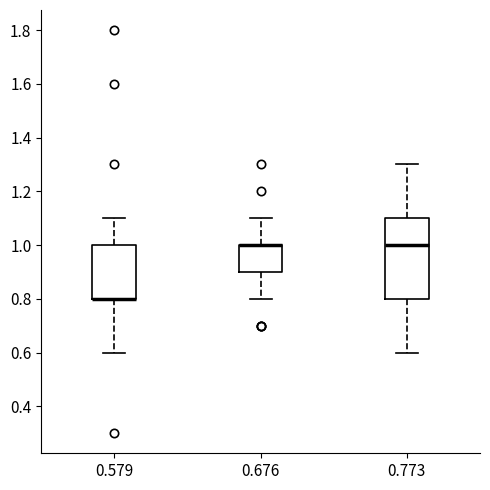

Reading left to right, read every box against the y-axis: the position of its median line, the range the box covers, and the ends of its whiskers. The values are not printed on the chart, so give them approximately, as read against the axis.

0.579: median 0.8 (drawn on the box's lower edge), box 0.8 to 1.0, whiskers 0.6 to 1.1
0.676: median 1.0 (drawn on the box's upper edge), box 0.9 to 1.0, whiskers 0.8 to 1.1
0.773: median 1.0, box 0.8 to 1.1, whiskers 0.6 to 1.3